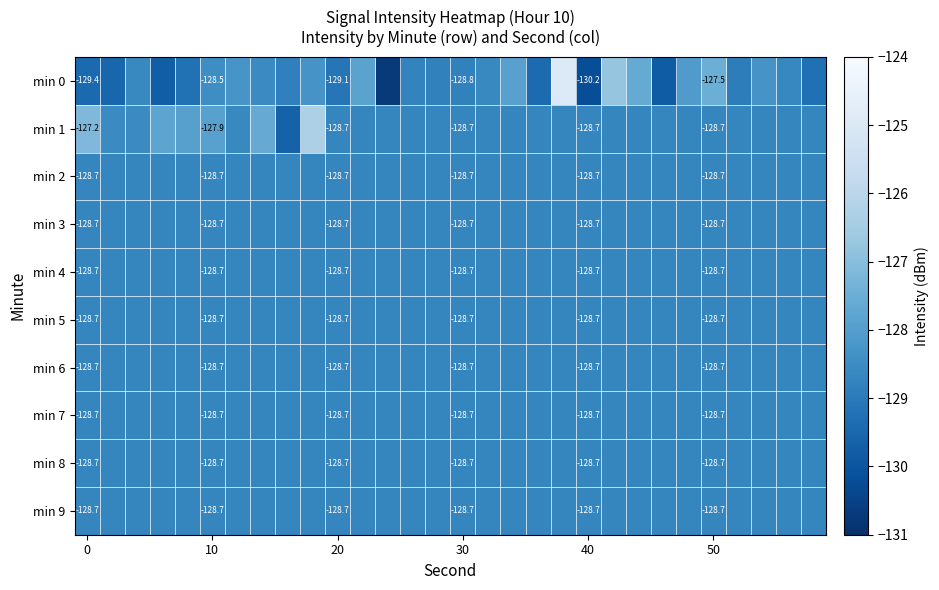

Which series changed the most between 20 and 40?

min 0